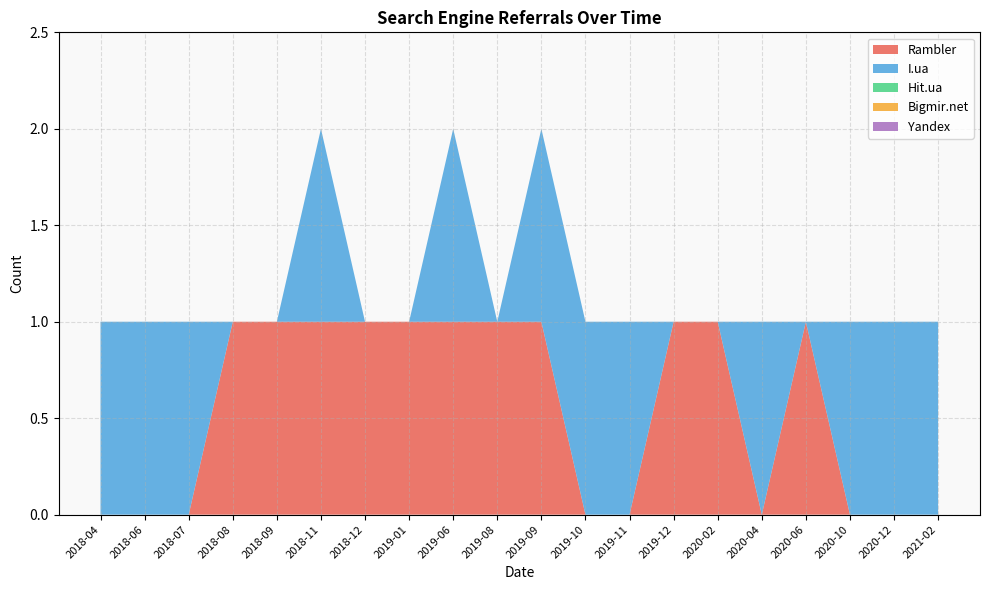

Reading left to right, transcribe all the data shown in this chart.

Rambler: 2018-04=0	2018-06=0	2018-07=0	2018-08=1	2018-09=1	2018-11=1	2018-12=1	2019-01=1	2019-06=1	2019-08=1	2019-09=1	2019-10=0	2019-11=0	2019-12=1	2020-02=1	2020-04=0	2020-06=1	2020-10=0	2020-12=0	2021-02=0
I.ua: 2018-04=1	2018-06=1	2018-07=1	2018-08=0	2018-09=0	2018-11=1	2018-12=0	2019-01=0	2019-06=1	2019-08=0	2019-09=1	2019-10=1	2019-11=1	2019-12=0	2020-02=0	2020-04=1	2020-06=0	2020-10=1	2020-12=1	2021-02=1
Hit.ua: 2018-04=0	2018-06=0	2018-07=0	2018-08=0	2018-09=0	2018-11=0	2018-12=0	2019-01=0	2019-06=0	2019-08=0	2019-09=0	2019-10=0	2019-11=0	2019-12=0	2020-02=0	2020-04=0	2020-06=0	2020-10=0	2020-12=0	2021-02=0
Bigmir.net: 2018-04=0	2018-06=0	2018-07=0	2018-08=0	2018-09=0	2018-11=0	2018-12=0	2019-01=0	2019-06=0	2019-08=0	2019-09=0	2019-10=0	2019-11=0	2019-12=0	2020-02=0	2020-04=0	2020-06=0	2020-10=0	2020-12=0	2021-02=0
Yandex: 2018-04=0	2018-06=0	2018-07=0	2018-08=0	2018-09=0	2018-11=0	2018-12=0	2019-01=0	2019-06=0	2019-08=0	2019-09=0	2019-10=0	2019-11=0	2019-12=0	2020-02=0	2020-04=0	2020-06=0	2020-10=0	2020-12=0	2021-02=0